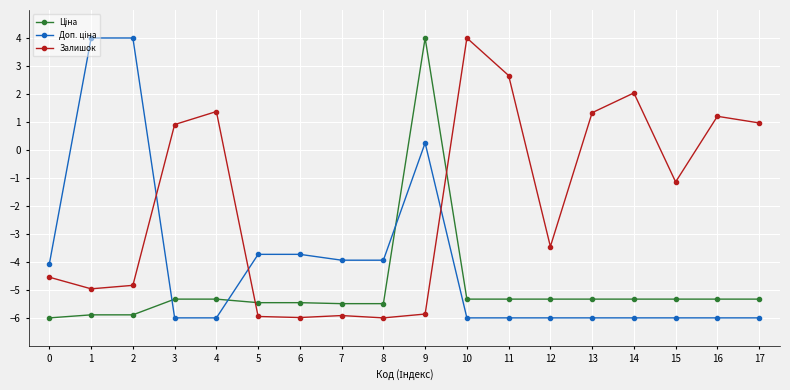

Where is Залишок nearest to the value -1?

15